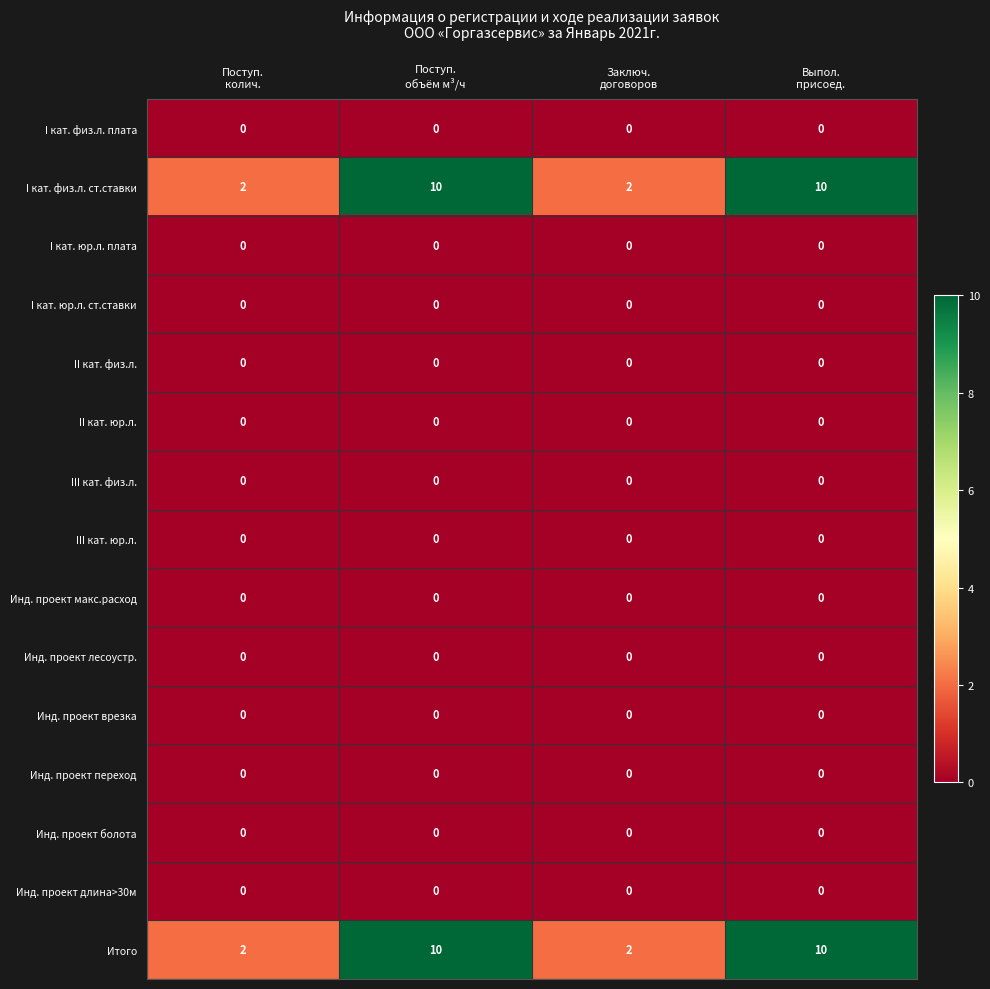

What is the maximum value shown in the chart?

10